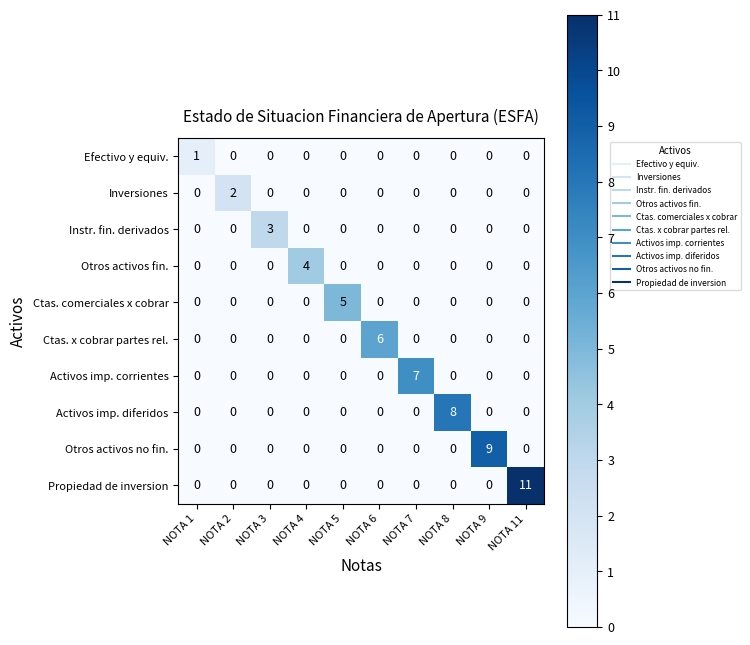

Count the Efectivo y equiv. values in the range 0 to 1.

10